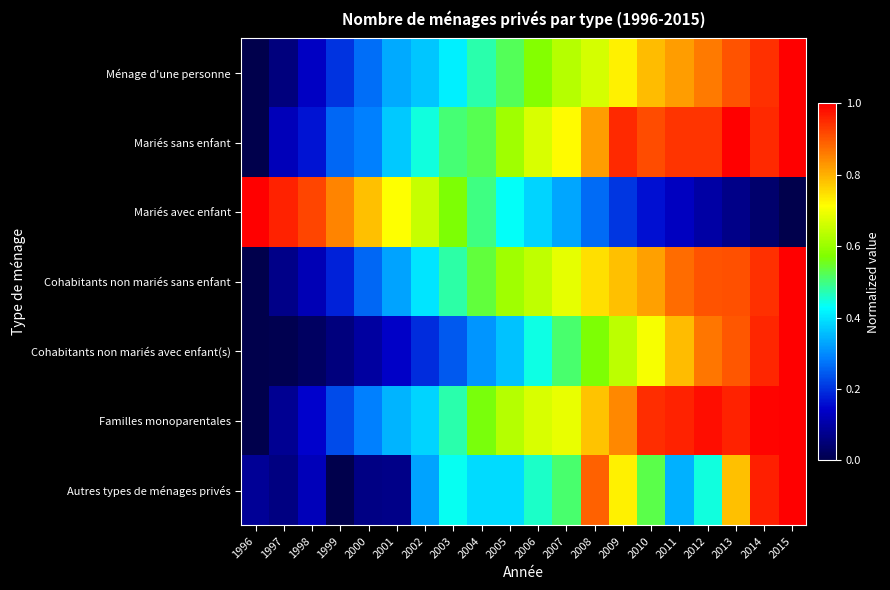

At 2008, list the series in order from smallest to largest.

Mariés avec enfant, Cohabitants non mariés avec enfant(s), Ménage d'une personne, Cohabitants non mariés sans enfant, Familles monoparentales, Mariés sans enfant, Autres types de ménages privés